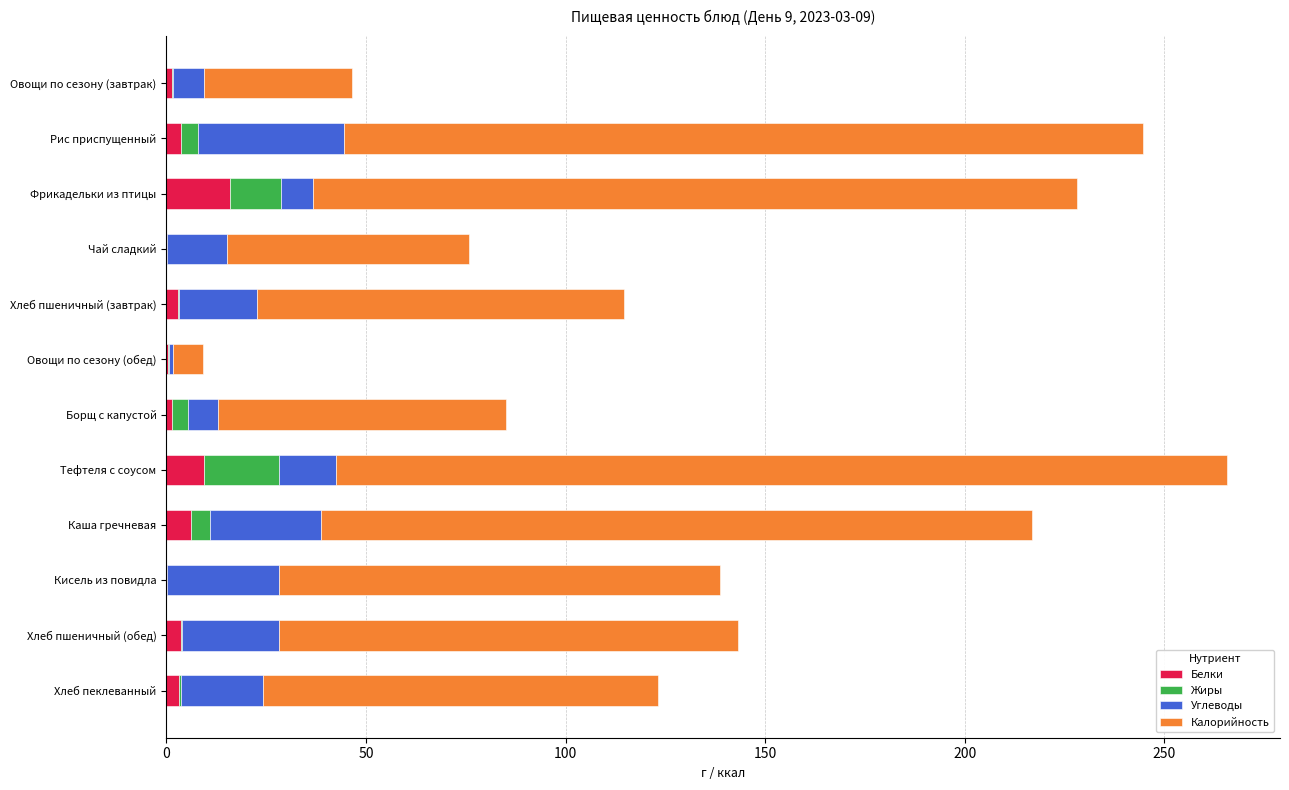

Which category has the highest value in the Белки series?

Фрикадельки из птицы